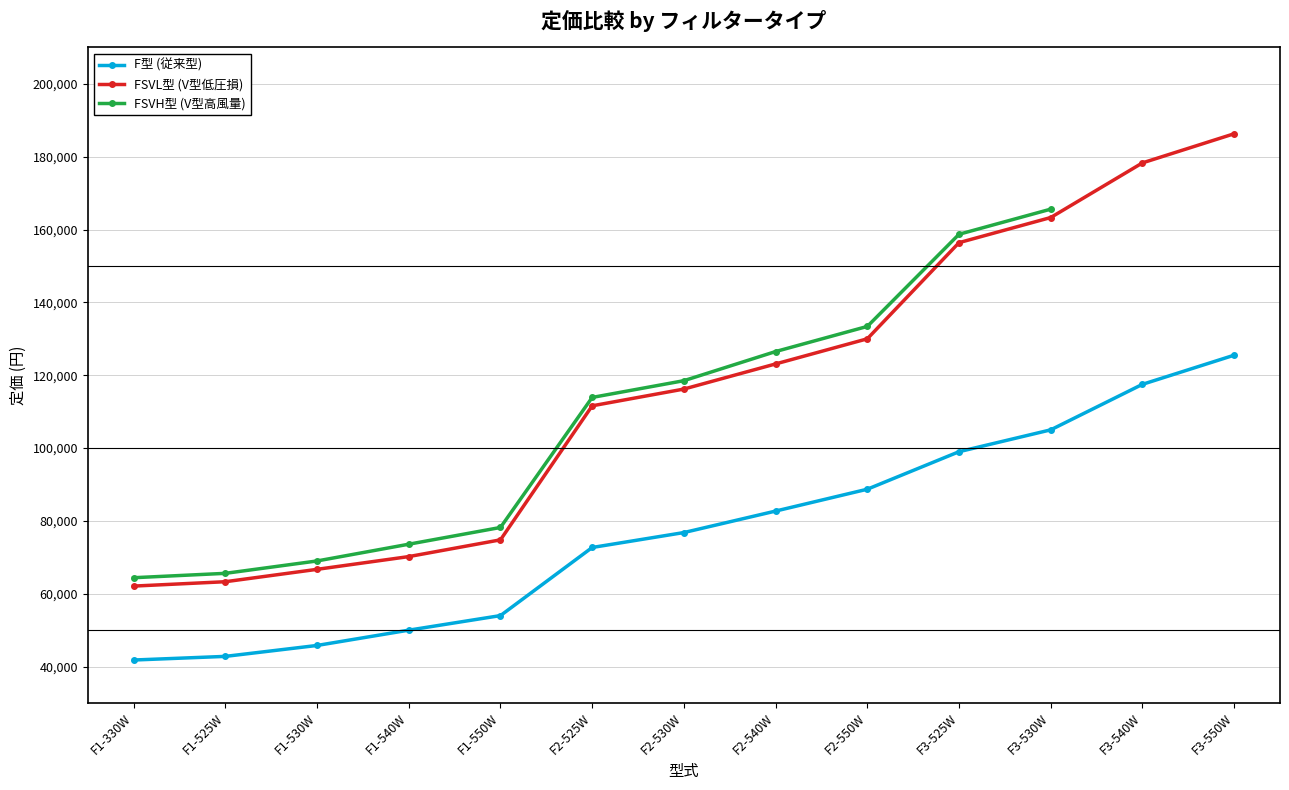

True or false: F型 (従来型) has more than 2 interior local peaks.

False